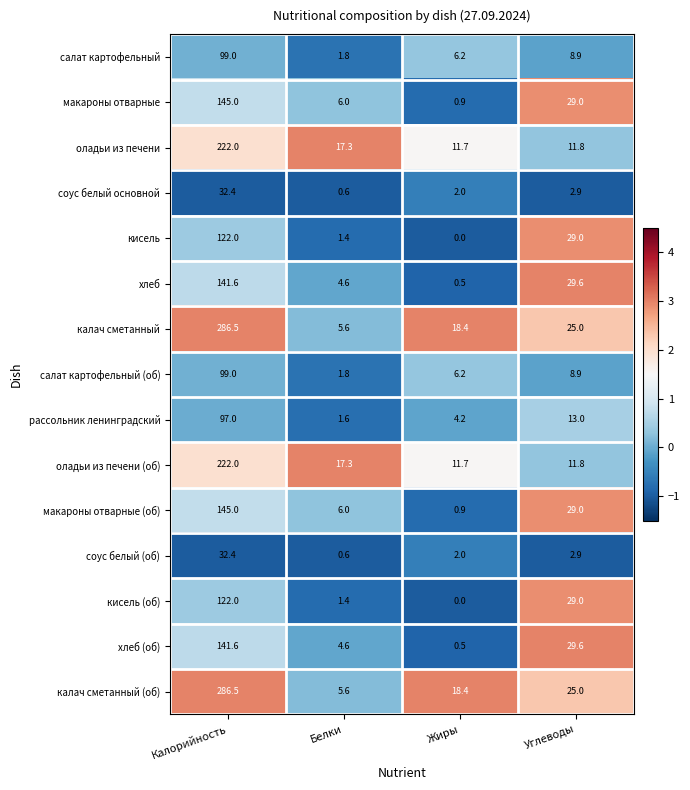

Count the number of categories in the chart.

4